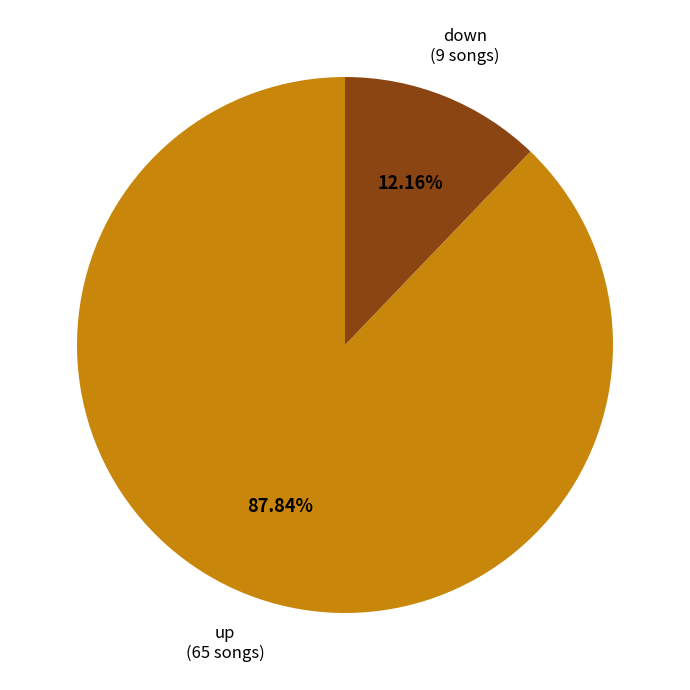

Count the number of slices in the pie.

2